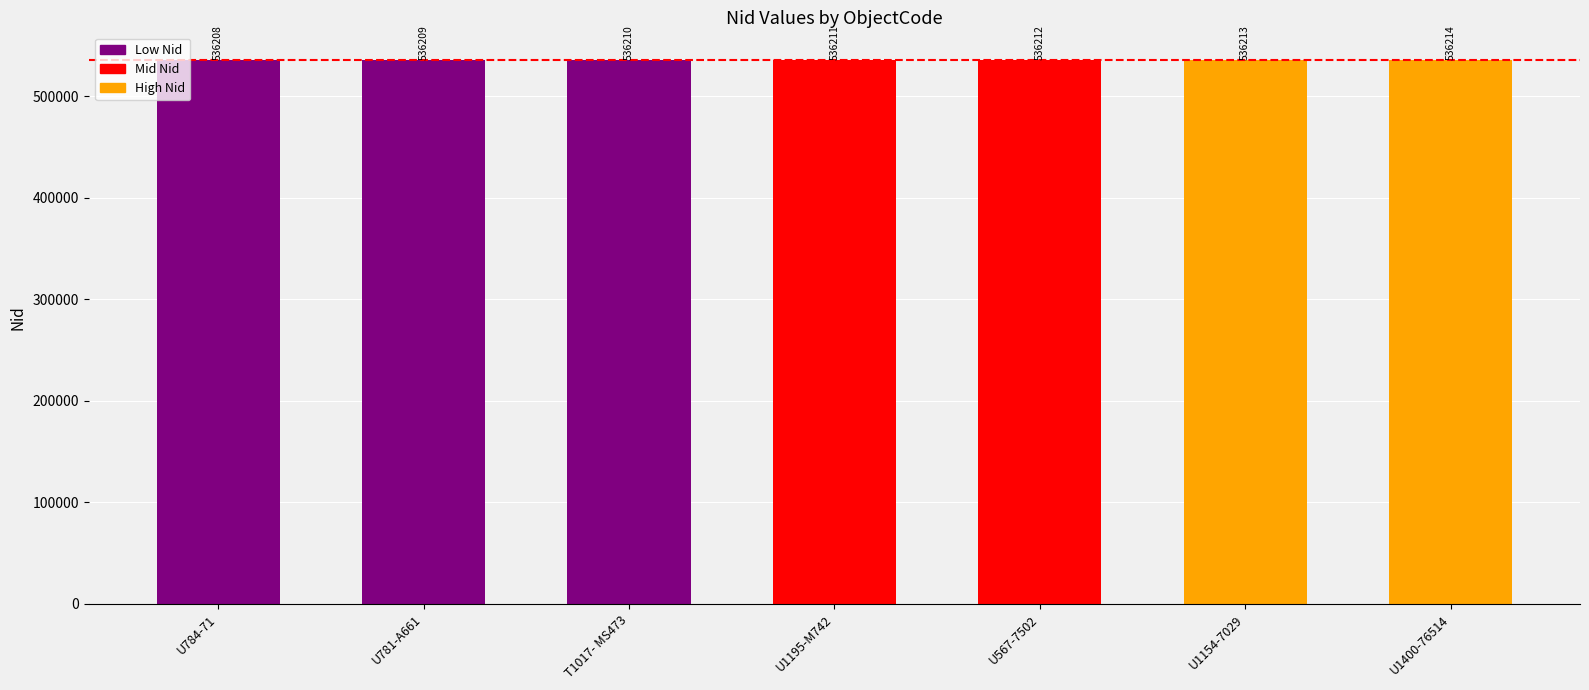

The value at U567-7502 is 233834. True or false?

False